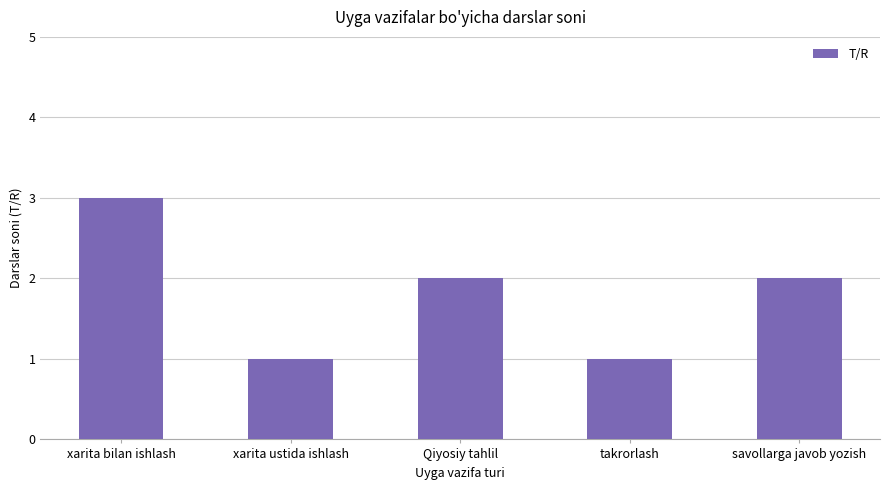

The chart shows a value of 3 at Qiyosiy tahlil. True or false?

False